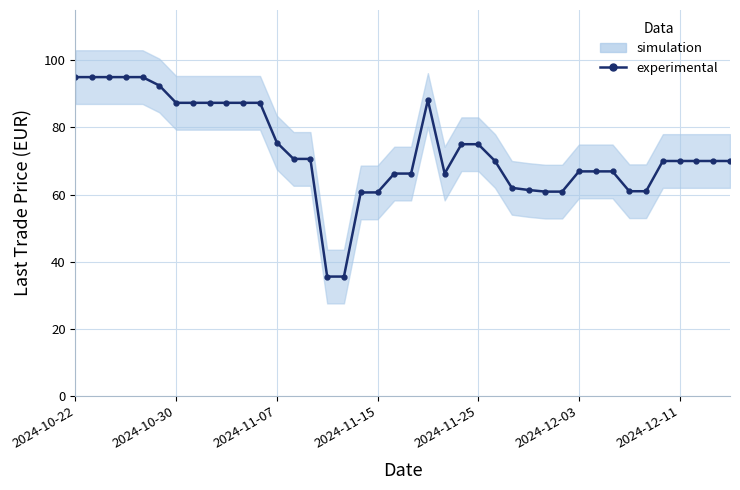

What position from the left is 28?

29